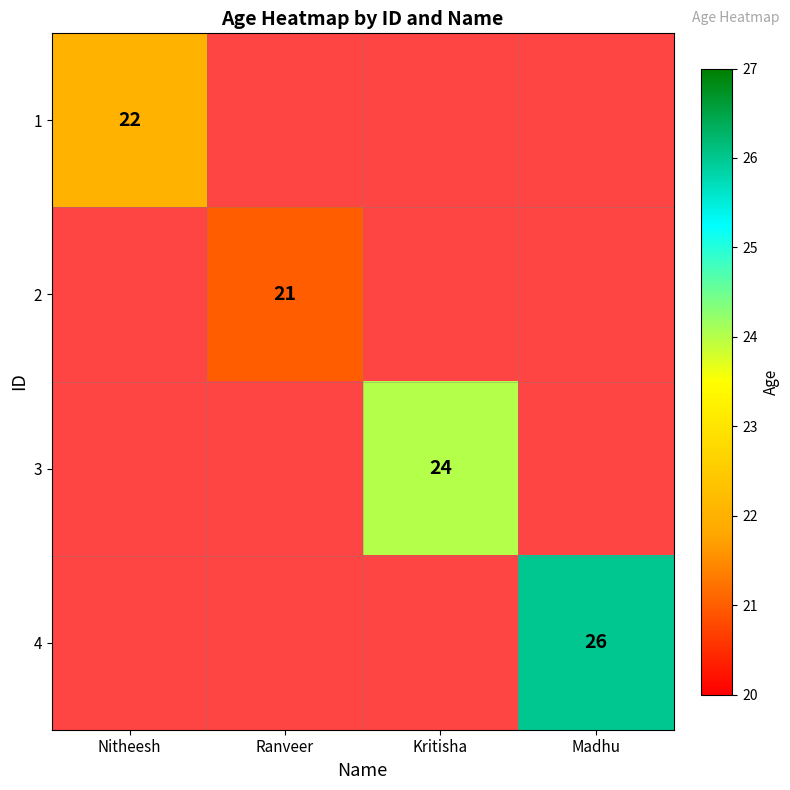

Is it true that 2 equals 21 at Ranveer?

True